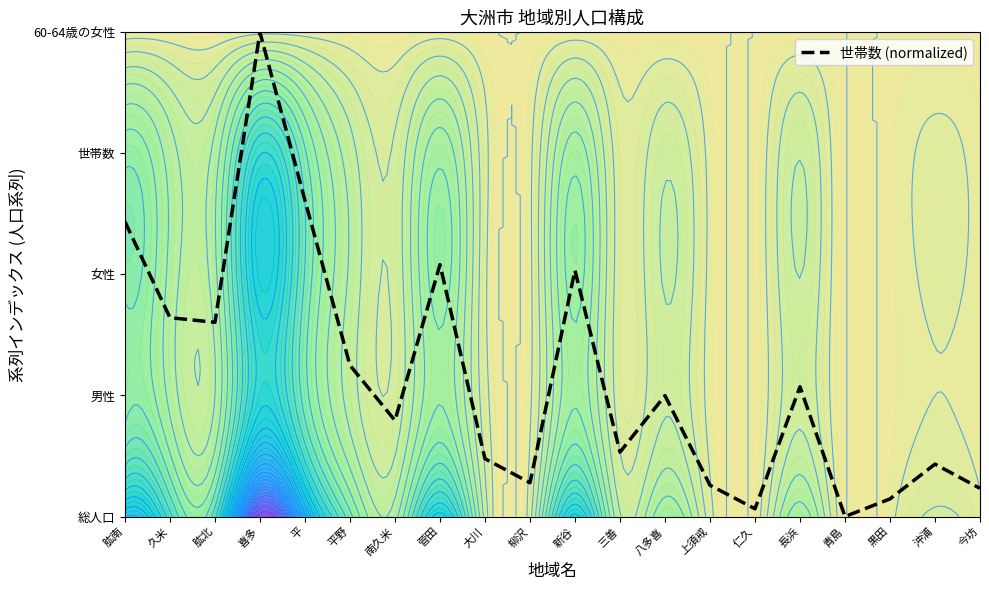

How many lines are shown in the chart?

1